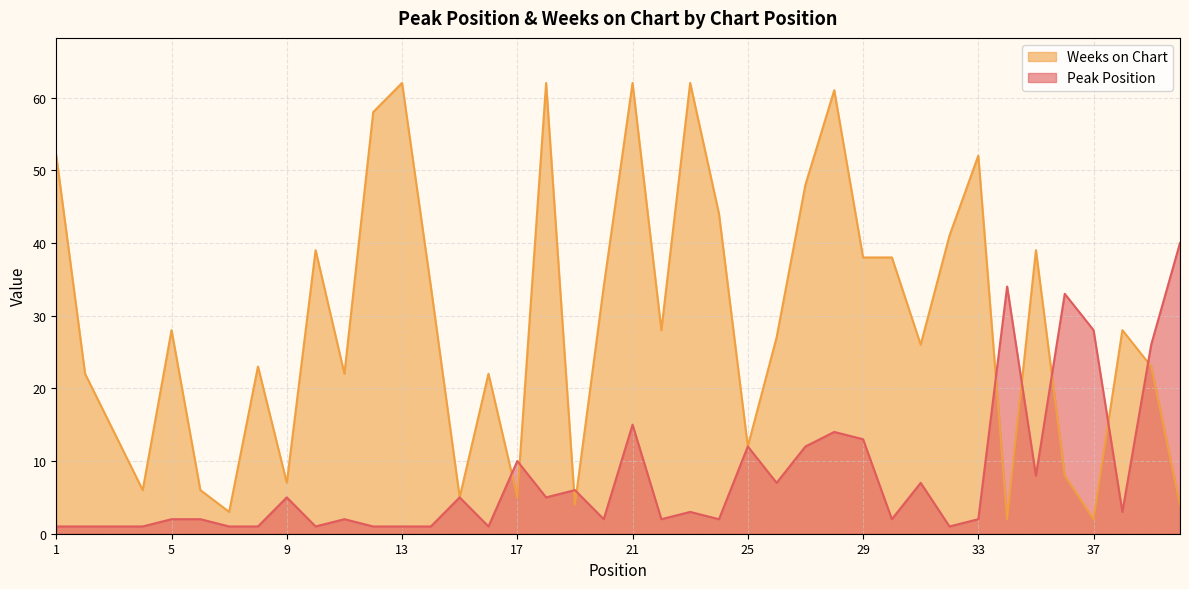

True or false: Weeks on Chart has more than 2 interior local peaks.

True